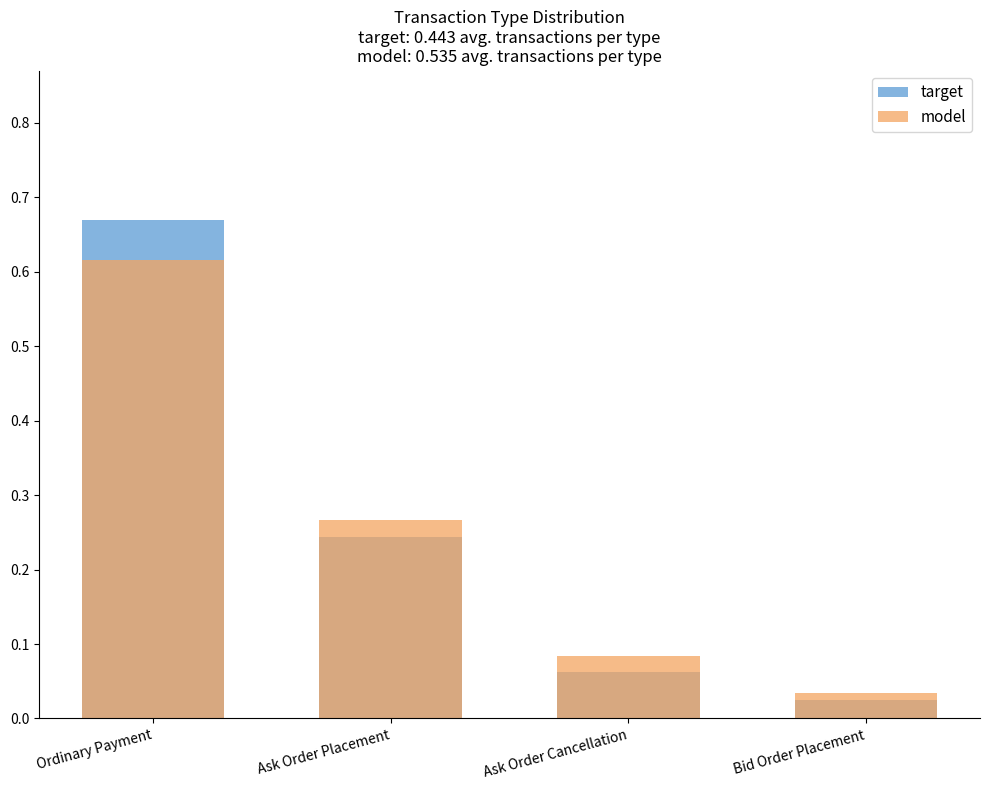

How many groups of bars are there?

4